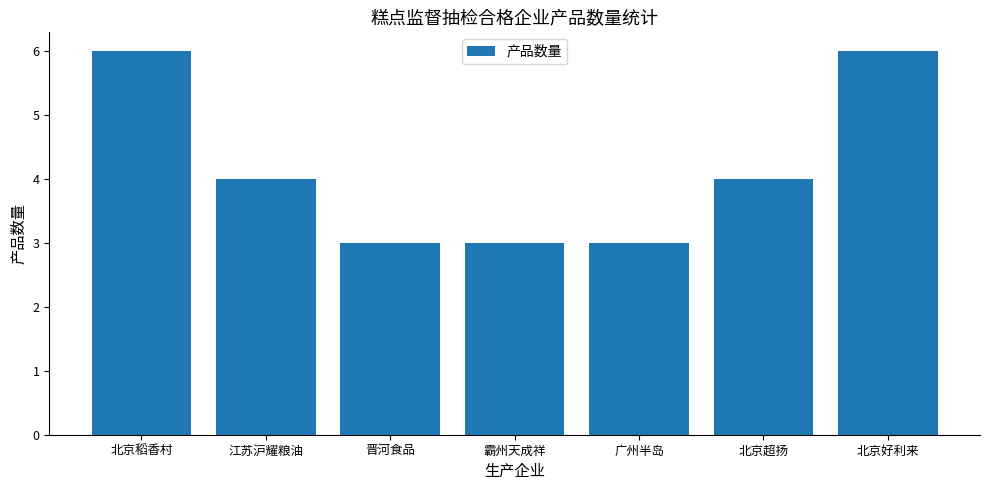

Read the value at 江苏沪耀粮油.

4